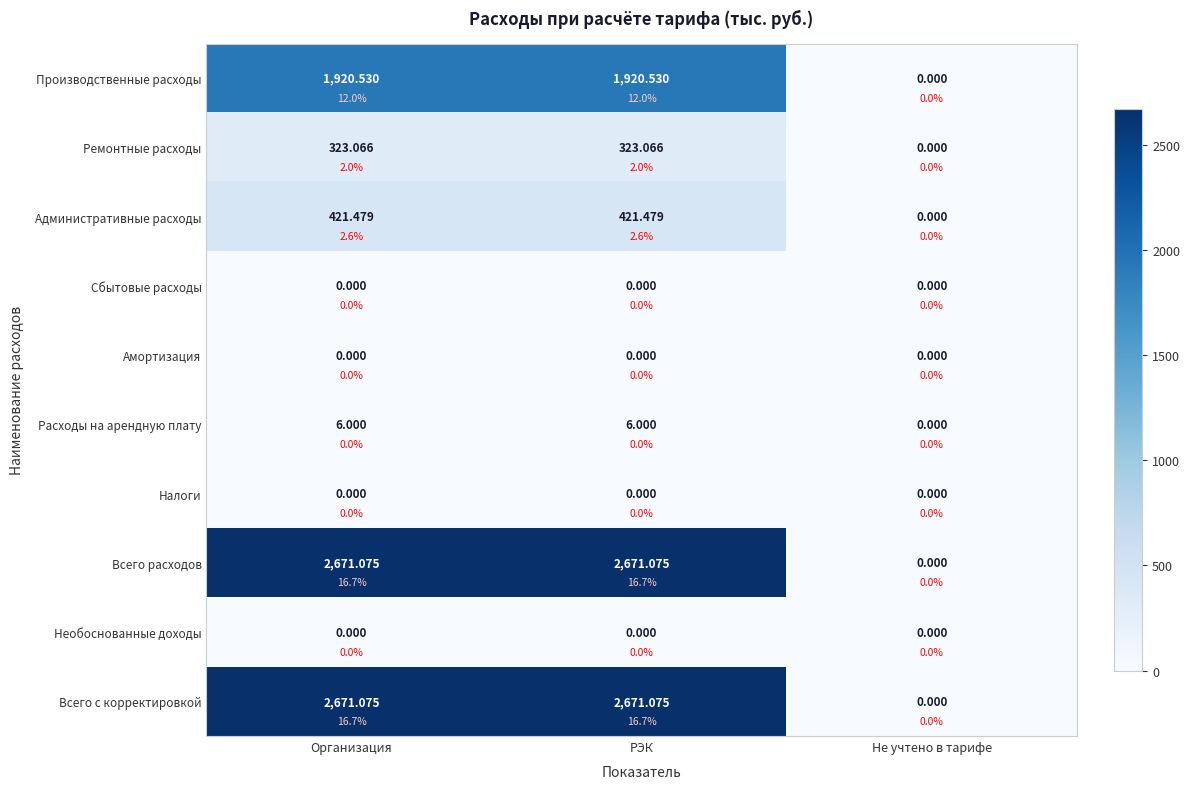

Which series has the largest total across all categories?

Всего расходов